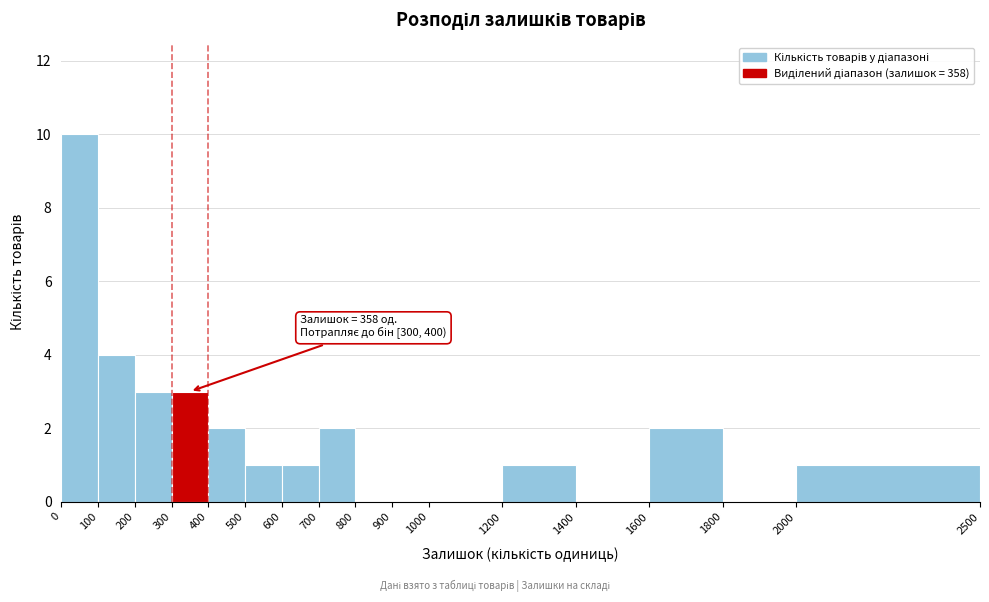

Which range on the x-axis has the tallest bar?

0 to 100